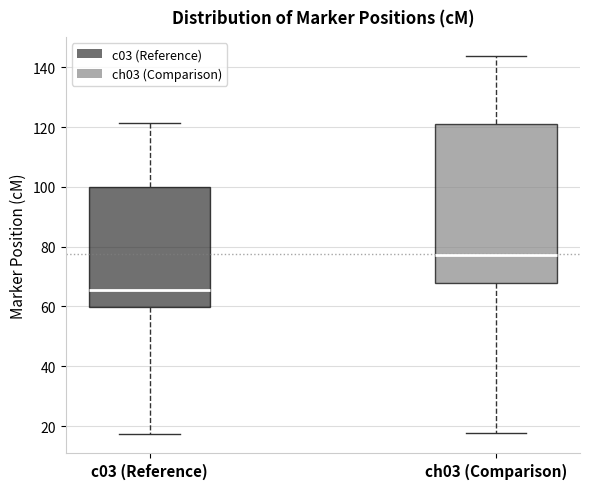

Reading left to right, transcribe this box plot: for each box, give where its median line is, the range the box spans, and where its two whiskers end, as read against the y-axis. The values are not printed on the chart, so give them approximately, as read against the axis.

c03 (Reference): median 66, box 60 to 100, whiskers 18 to 122
ch03 (Comparison): median 78, box 68 to 120, whiskers 18 to 144